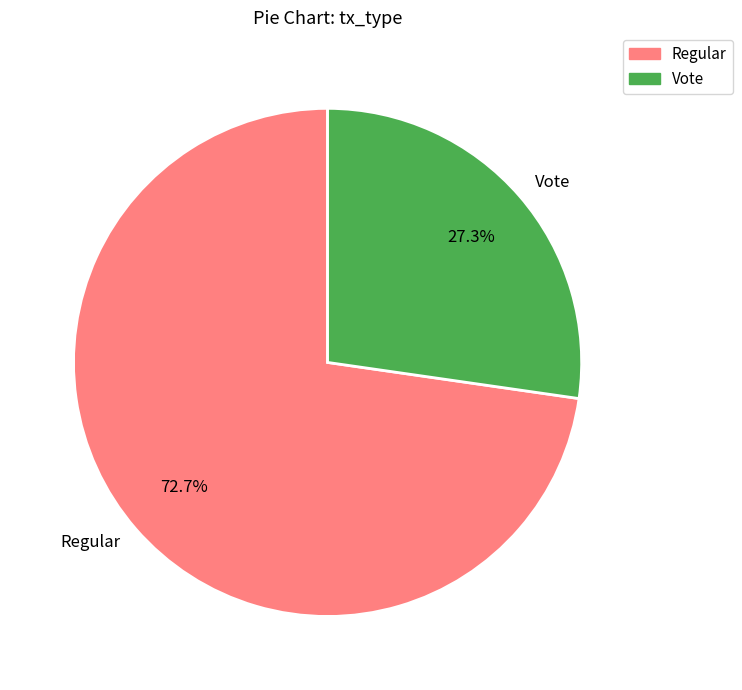

To the nearest percent, what is the difference between the largest and smallest slice percentages?

45%